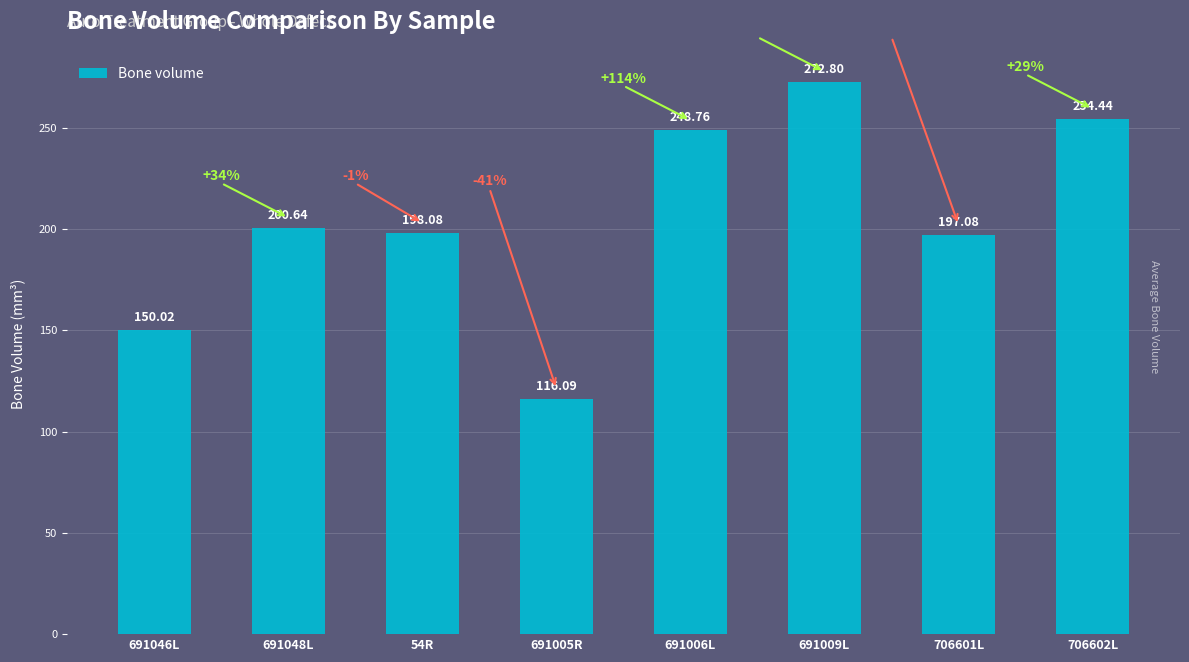

Are the bars horizontal?

No